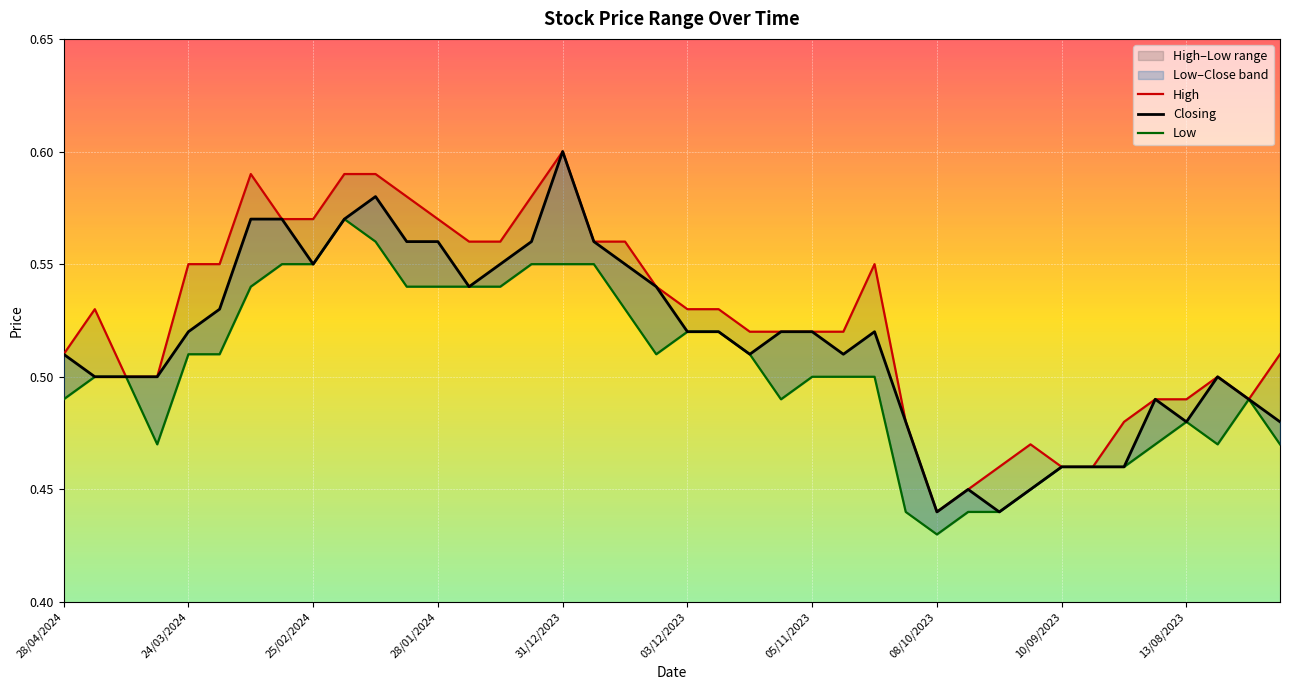

At how many categories does at least one series exceed 0?

40